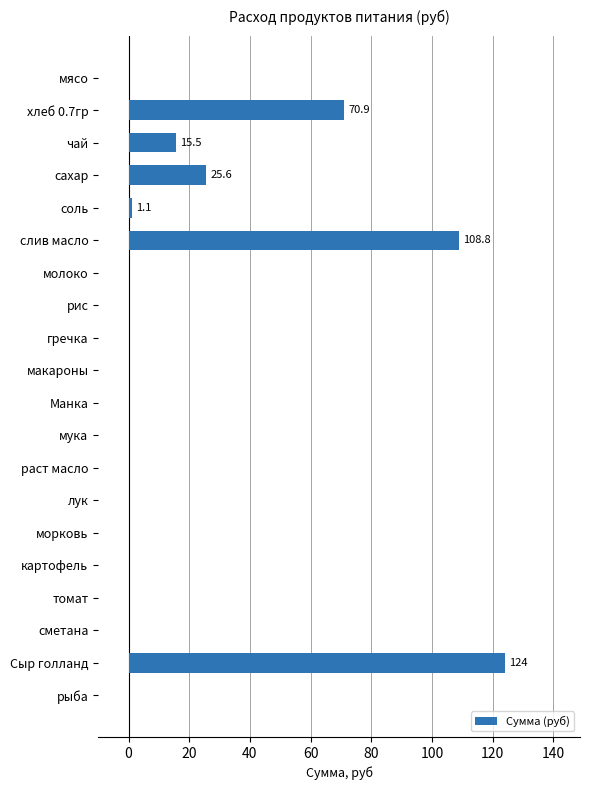

What is the average value?

17.3